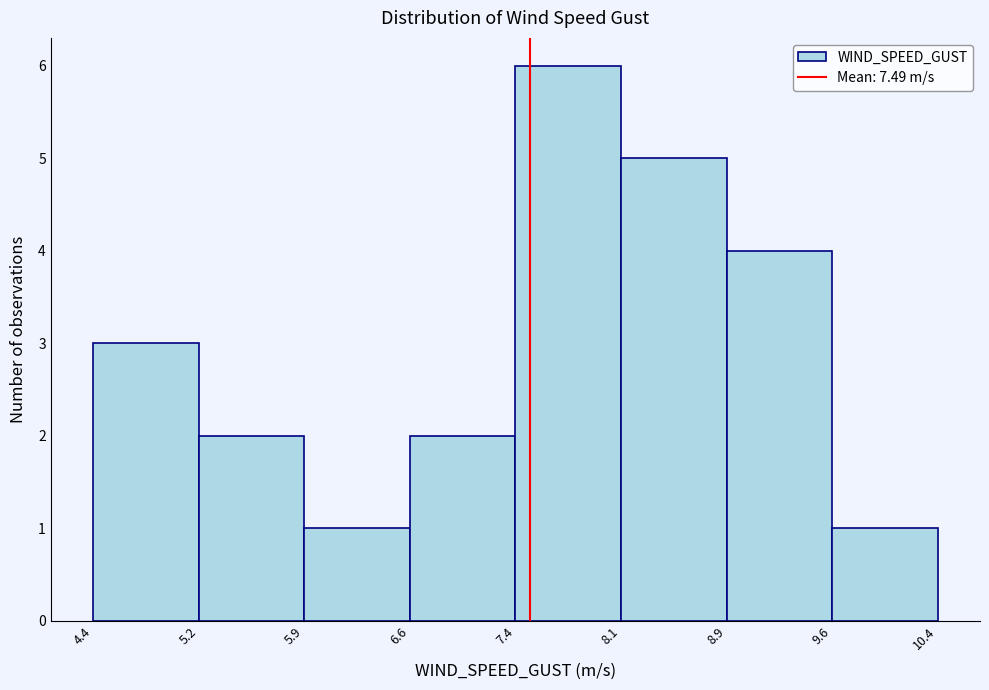

Over which range of the x-axis is the bar tallest?

7.4 to 8.1